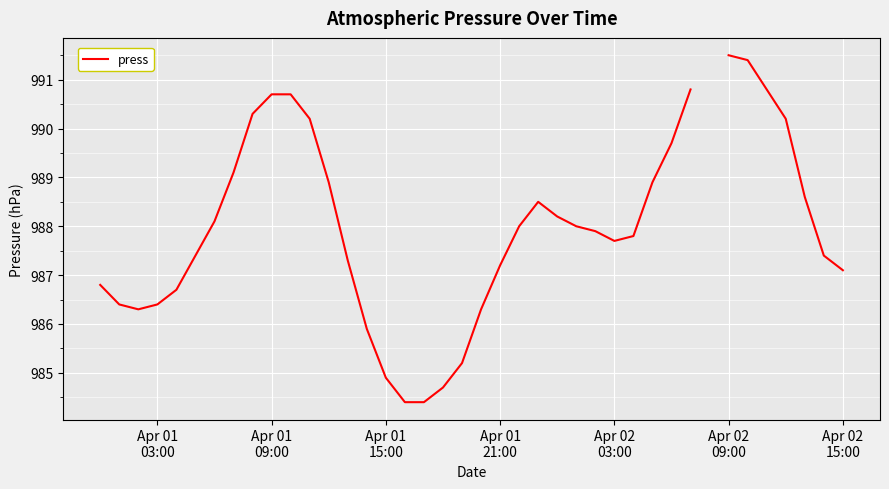

Is it true that the value at 34 is 410.5?

False